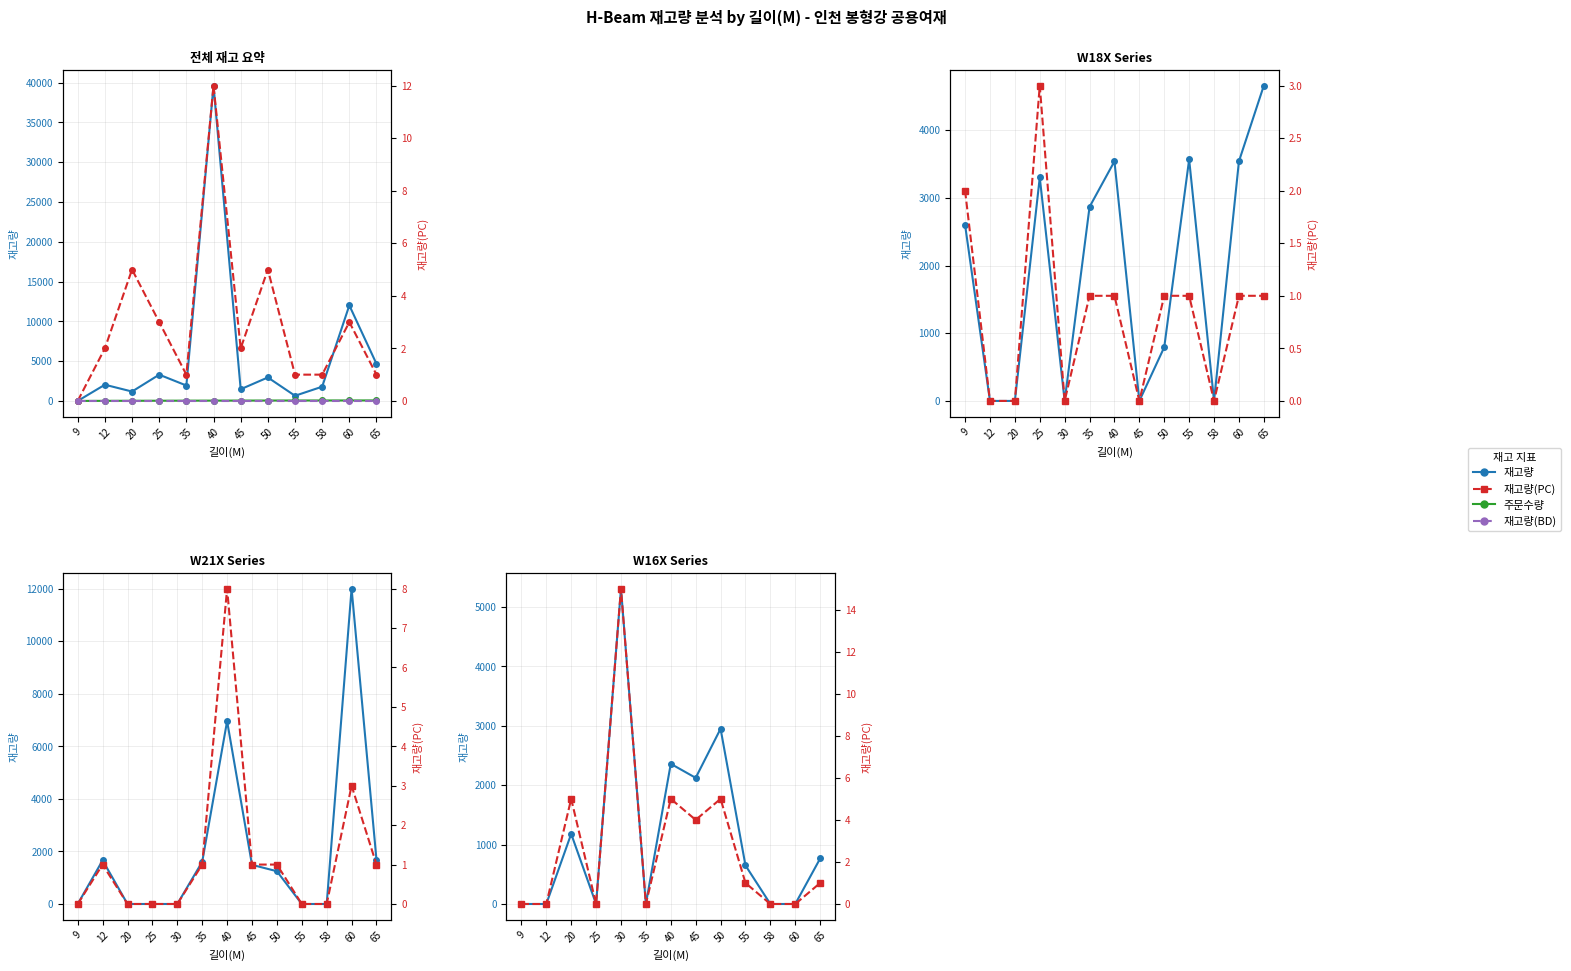

What is the difference between the maximum and second lowest values in the 재고량(PC) series?

11